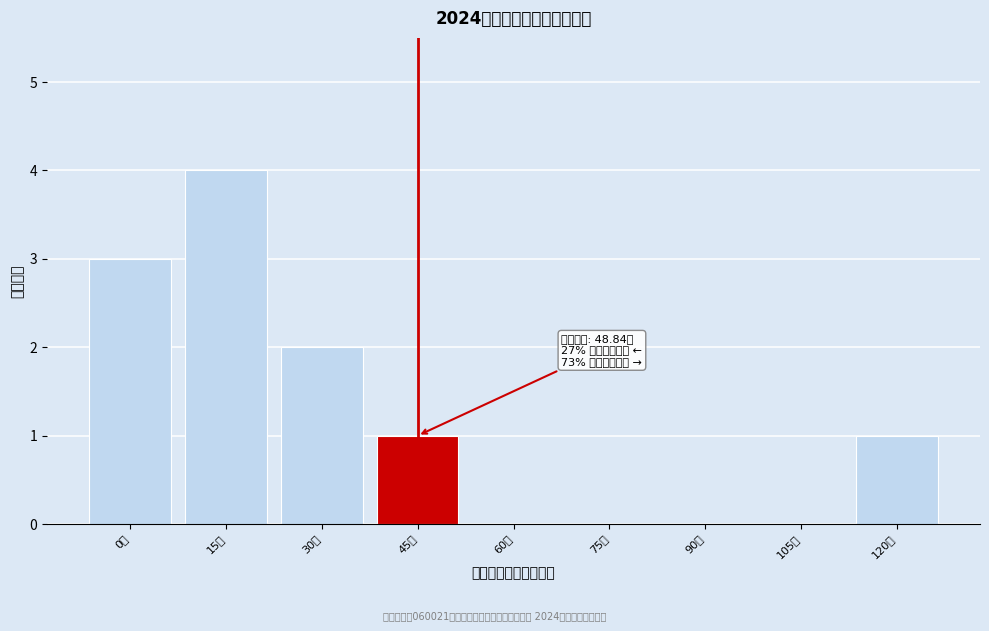

Reading right to left, what are all the values shown in this chart?

120万=1	105万=0	90万=0	75万=0	60万=0	45万=1	30万=2	15万=4	0万=3